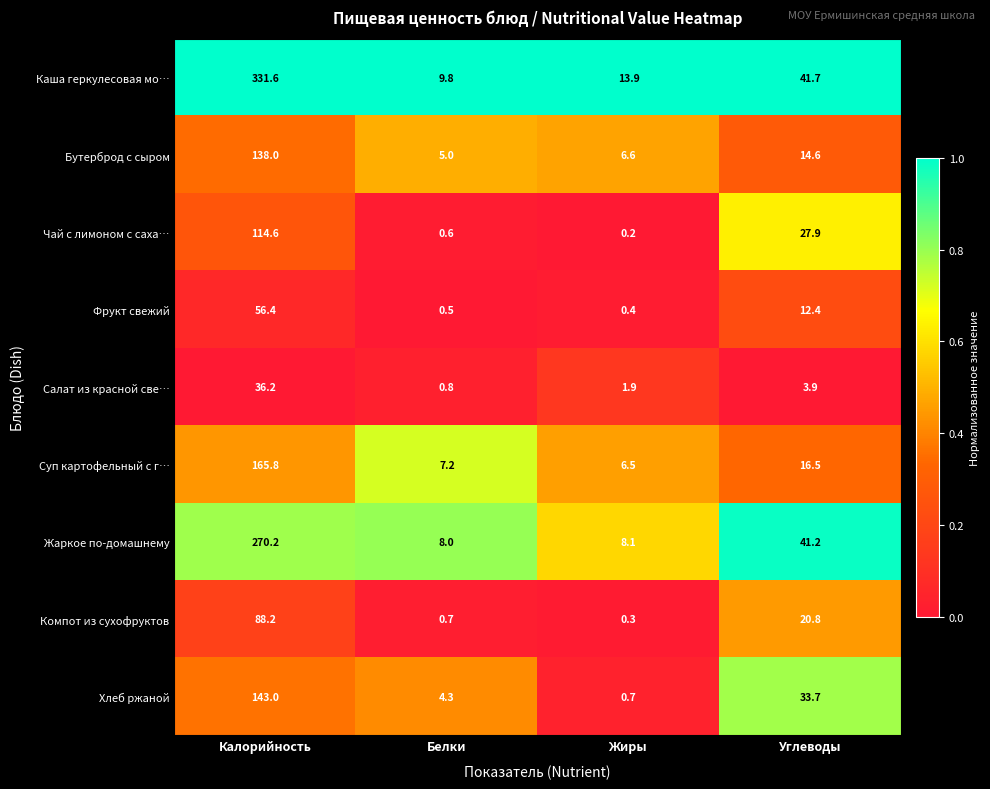

What is the sum of all Салат из красной све… values?

42.8